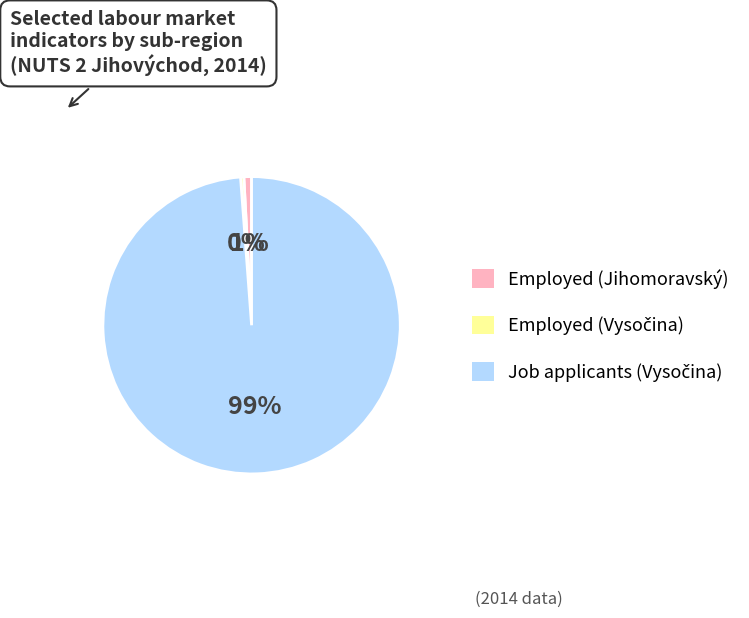

To the nearest percent, what is the average slice percentage?

33%